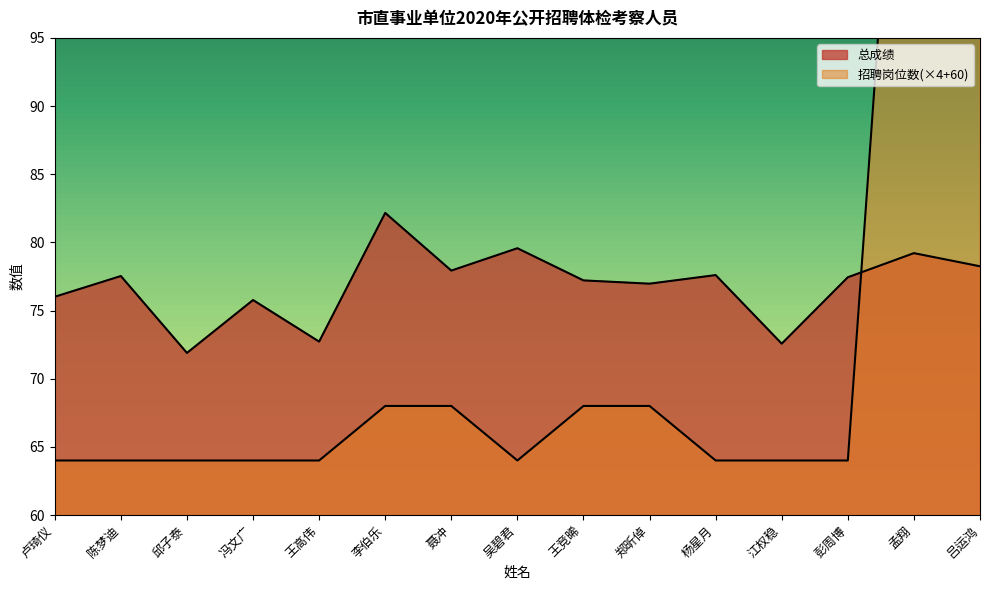

True or false: 招聘岗位数 has more than 2 interior local peaks.

False